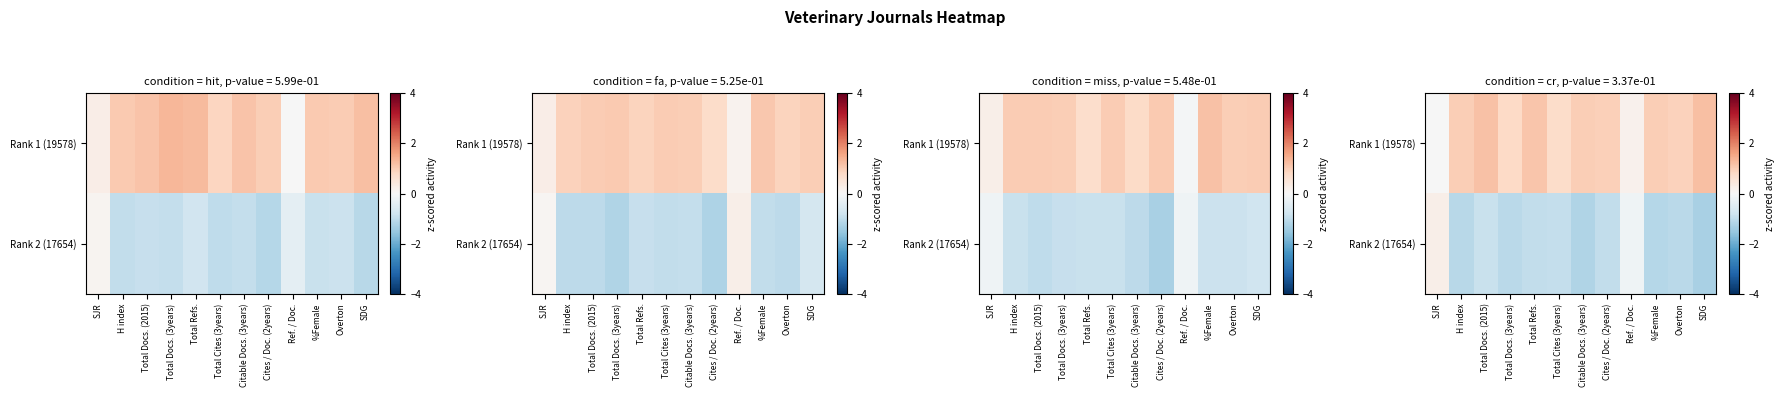

What is the difference between the highest and lowest values at SDG?

2.5